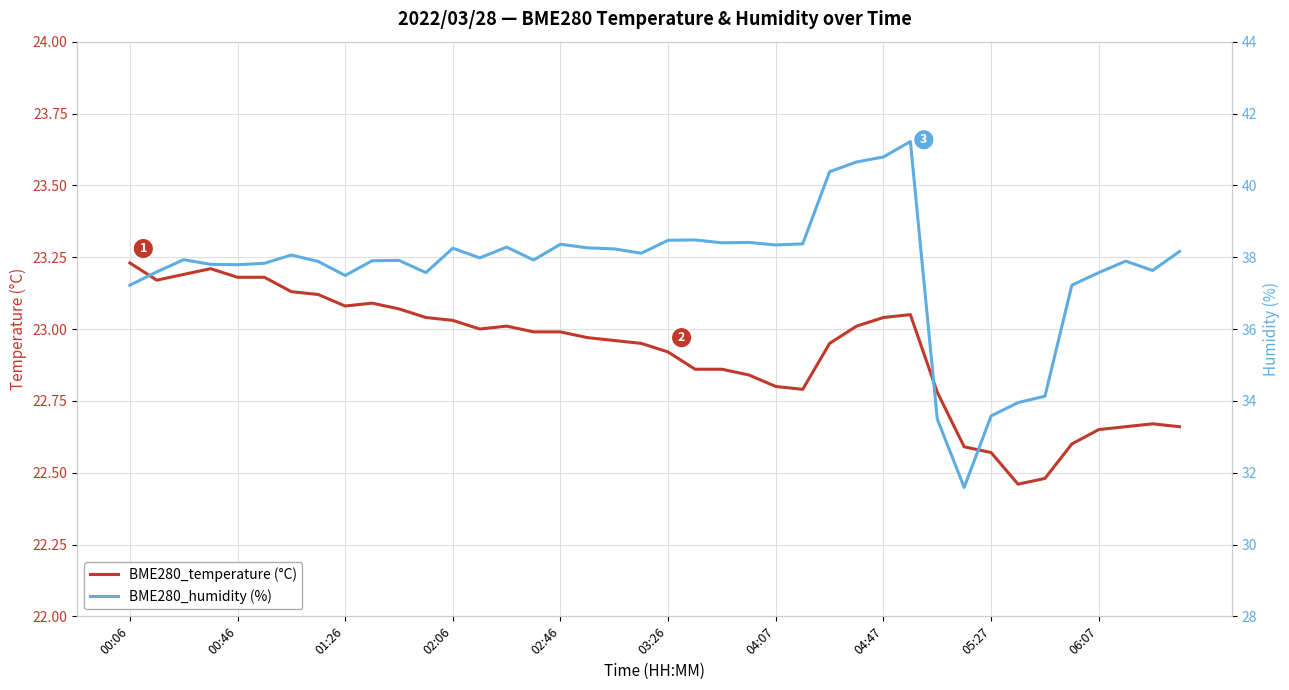

Between 11 and 16, which series saw the biggest shift?

BME280_humidity (%)